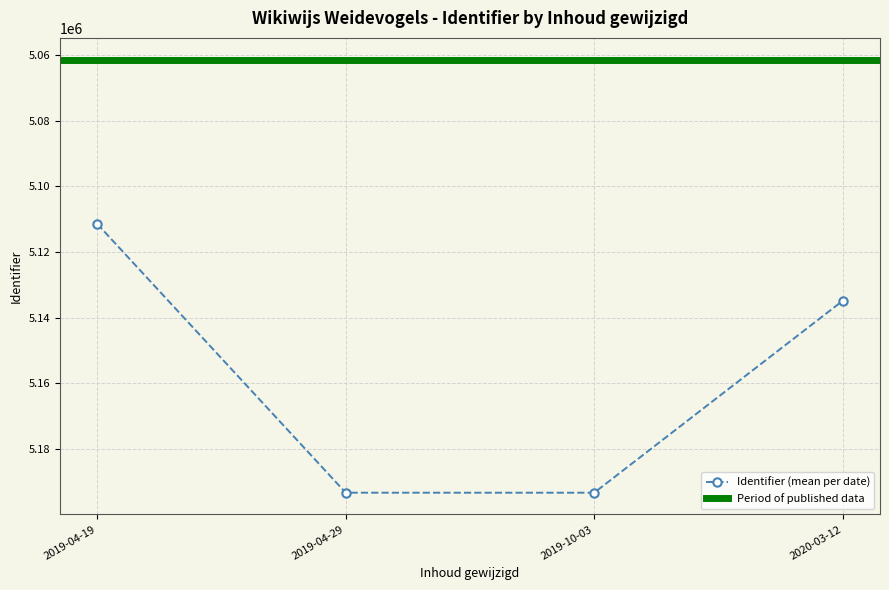

What is the lowest value of the Identifier (mean per date) series?

5111427.9